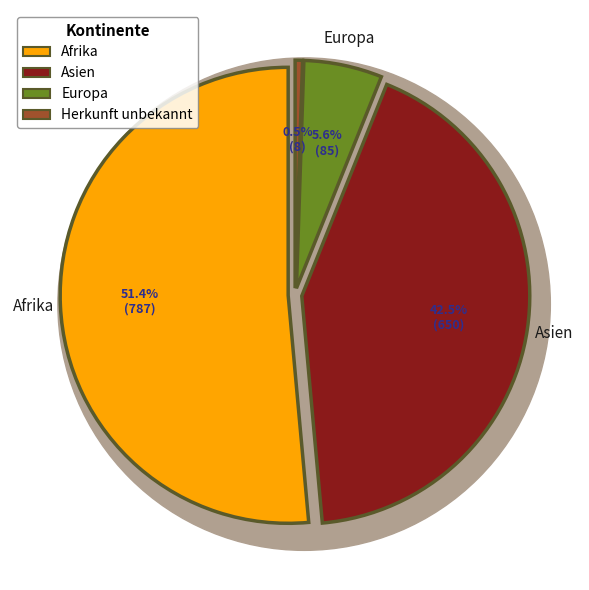

Which category has the biggest portion of the pie?

Afrika